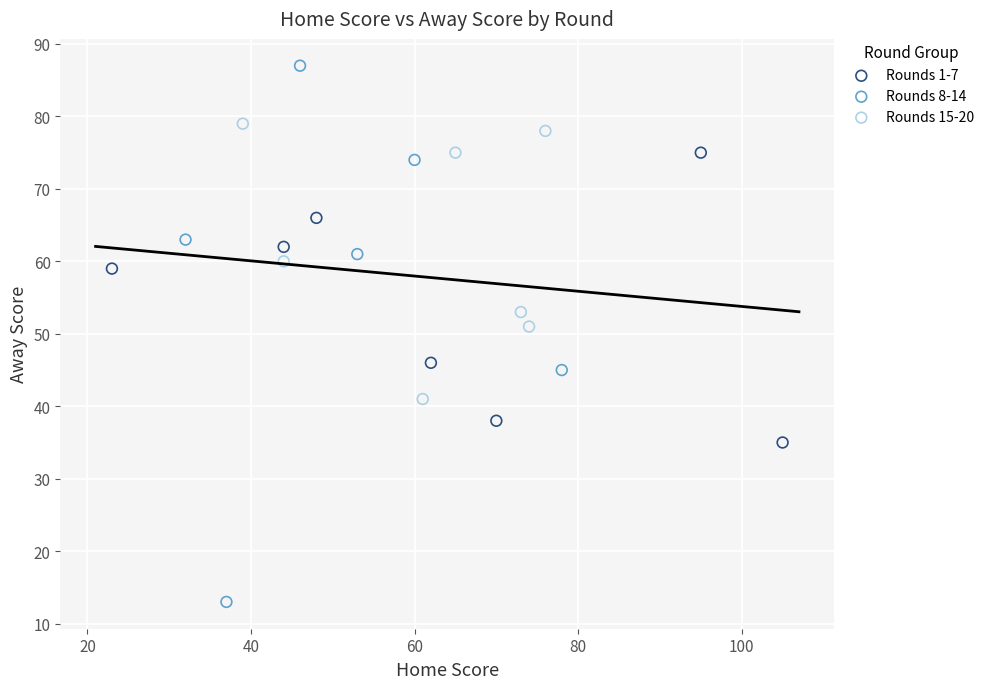

Which series reaches the maximum Y coordinate?

Rounds 8-14